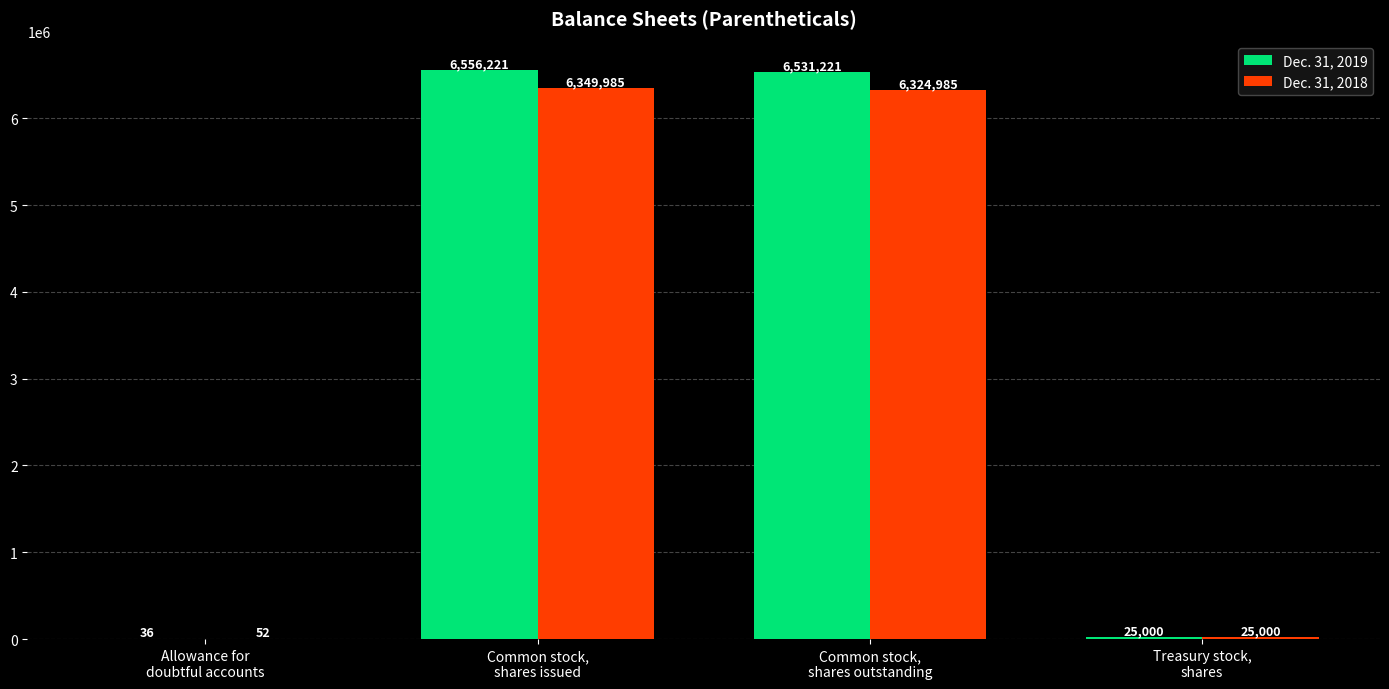

What is the greatest value displayed?

6556221